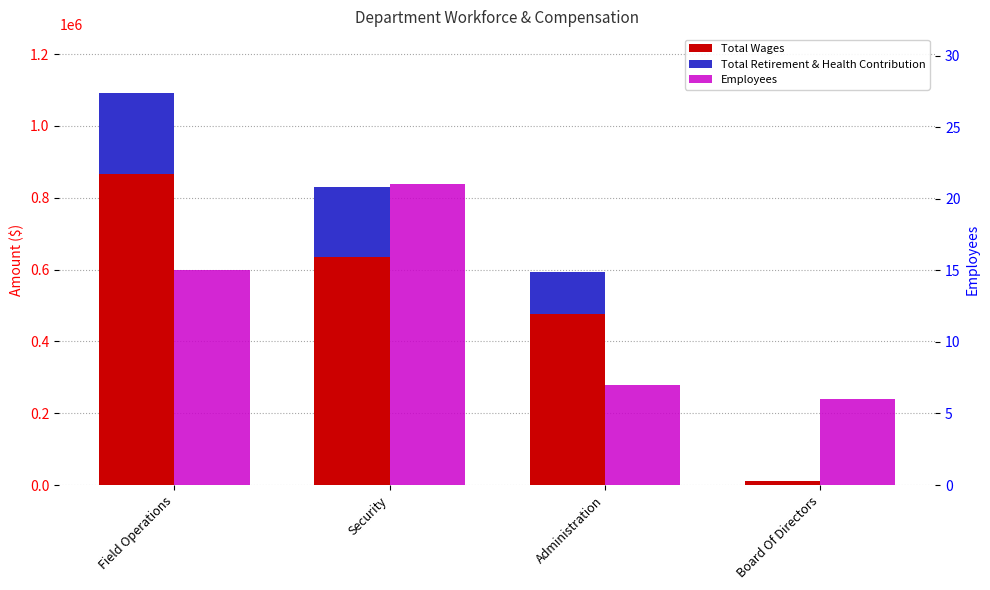

Rank the categories by Total Retirement & Health Contribution value from lowest to highest.

Board Of Directors, Administration, Security, Field Operations